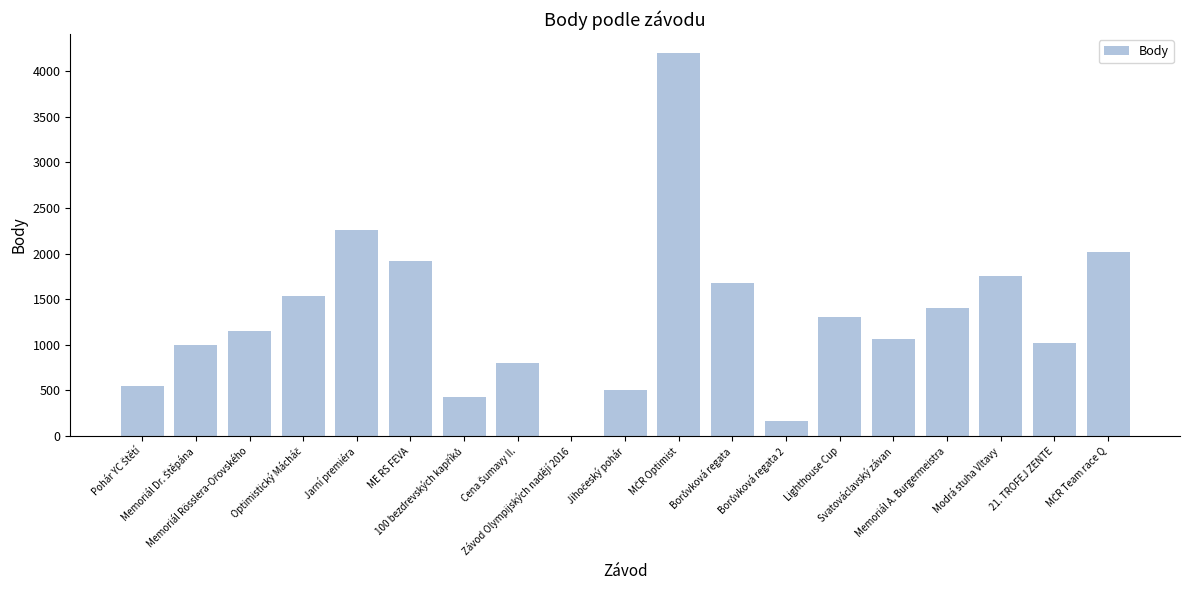

How many values are above zero?

18